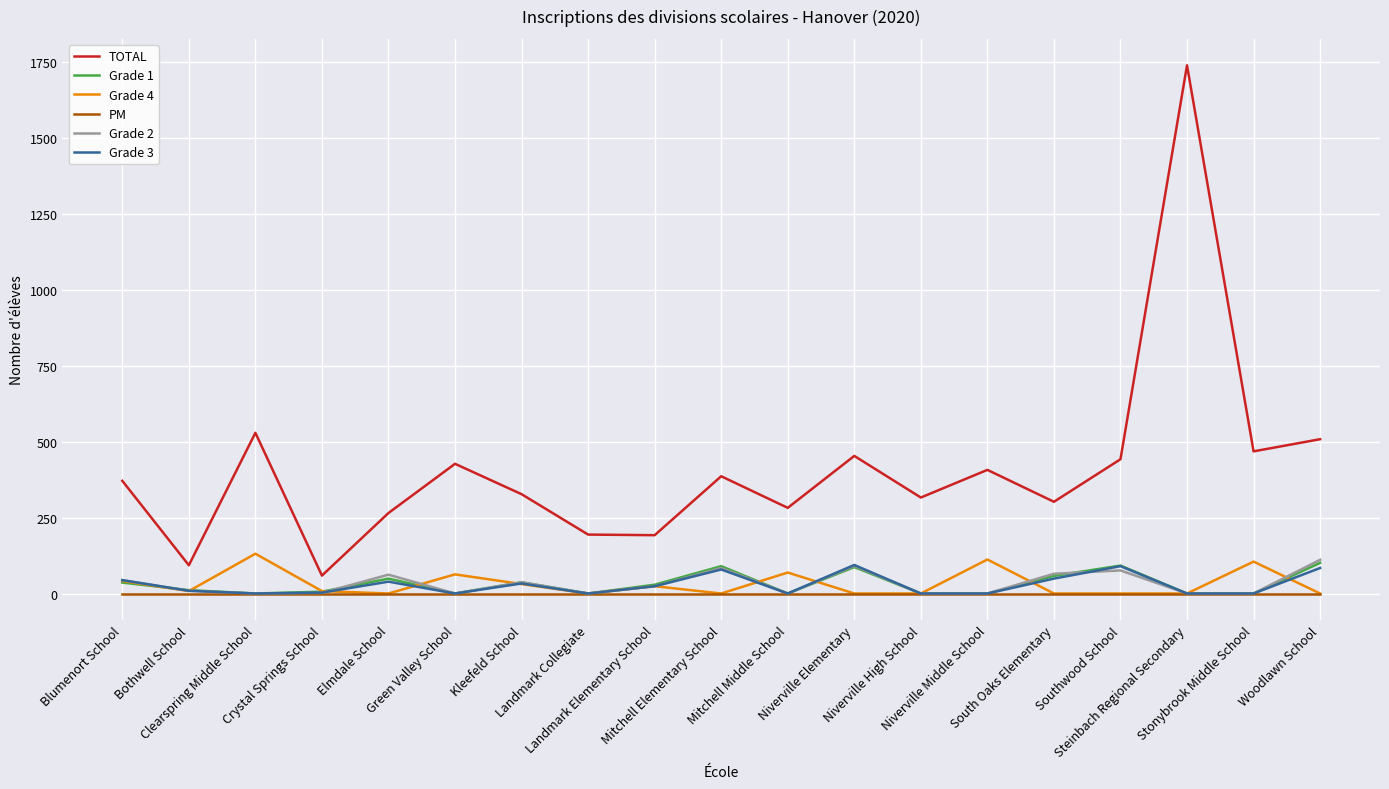

The PM series shows 0 at Elmdale School. True or false?

True